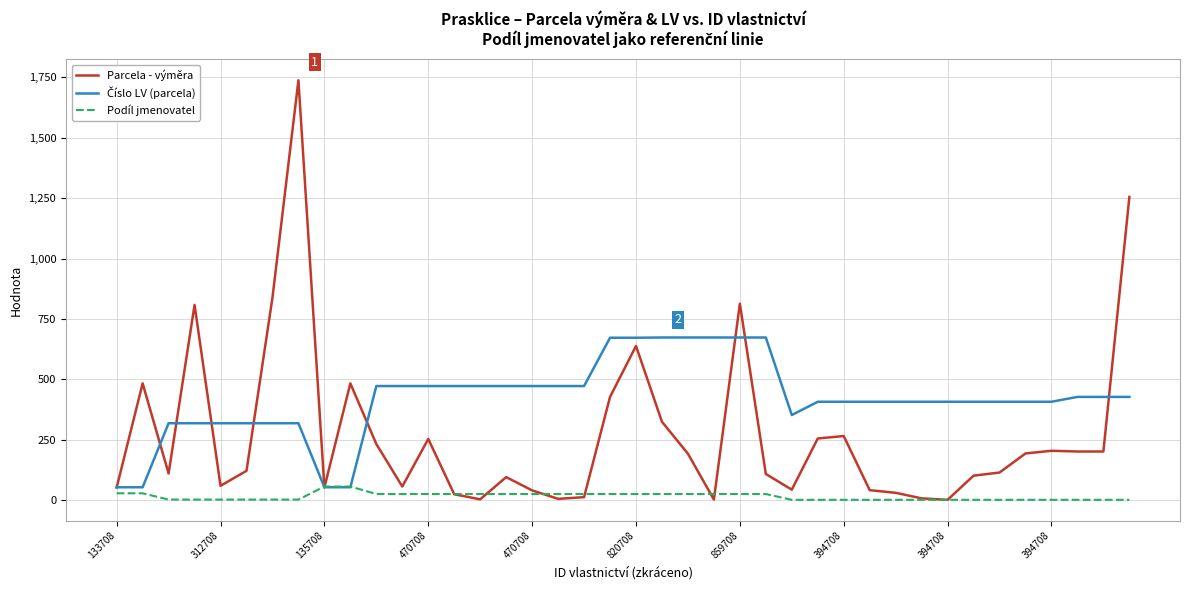

What is the greatest value displayed?

1738